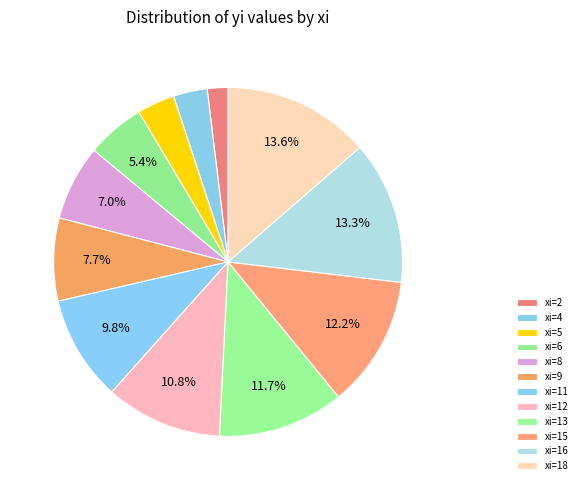

Count the number of slices in the pie.

12